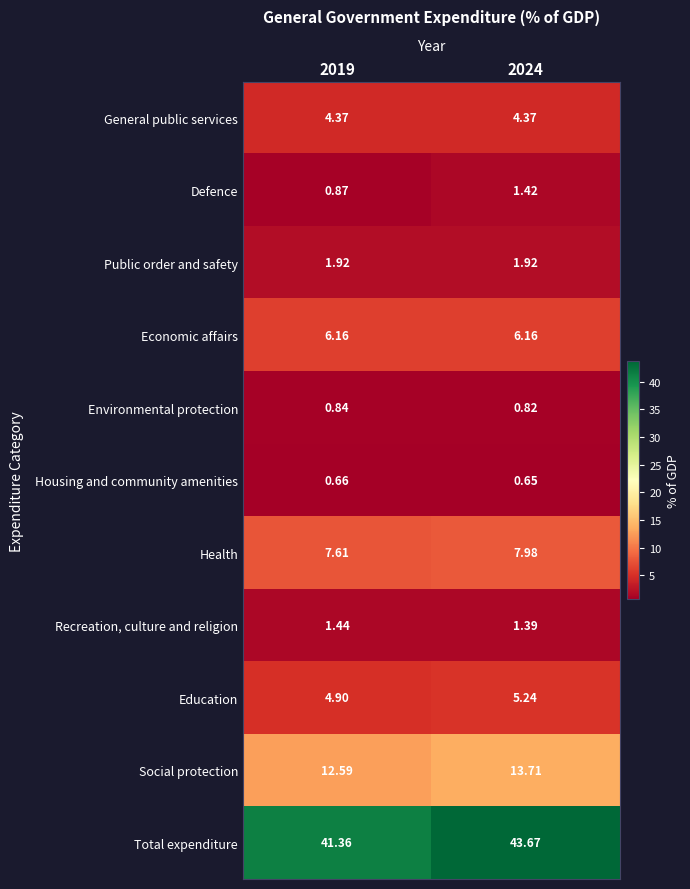

Between 2019 and 2024, which series saw the biggest shift?

Total expenditure